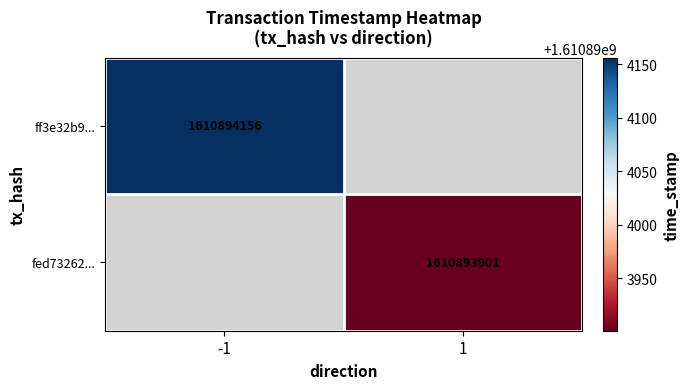

What is the maximum value for ff3e32b9518970cb6f01287dd51153c917f3dd3?

1610894156